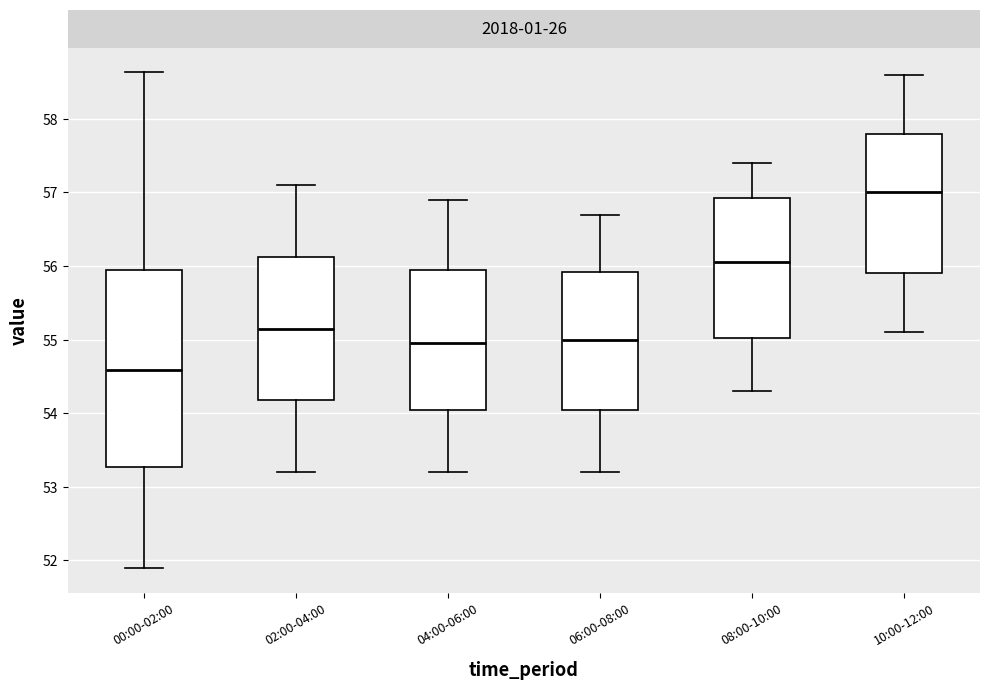

Reading left to right, read every box against the y-axis: the position of its median line, the range the box covers, and the ends of its whiskers. The values are not printed on the chart, so give them approximately, as read against the axis.

00:00-02:00: median 54.6, box 53.3 to 56.0, whiskers 51.9 to 58.6
02:00-04:00: median 55.2, box 54.2 to 56.1, whiskers 53.2 to 57.1
04:00-06:00: median 55.0, box 54.1 to 56.0, whiskers 53.2 to 56.9
06:00-08:00: median 55.0, box 54.1 to 55.9, whiskers 53.2 to 56.7
08:00-10:00: median 56.1, box 55.0 to 56.9, whiskers 54.3 to 57.4
10:00-12:00: median 57.0, box 55.9 to 57.8, whiskers 55.1 to 58.6